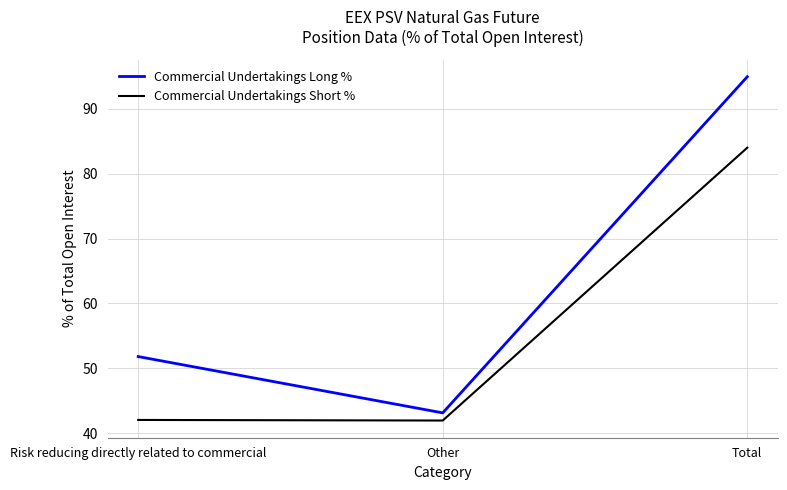

At how many categories does at least one series exceed 73?

1